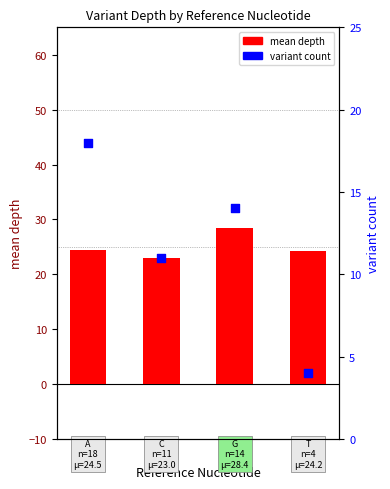

Which series contains the lowest Y value?

variant count